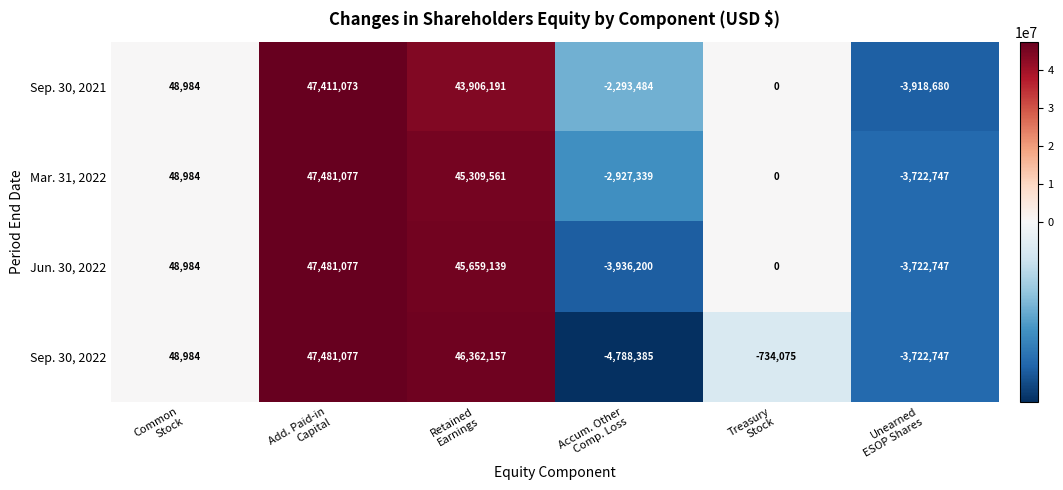

What is the sum of all Mar. 31, 2022 values?

86189536